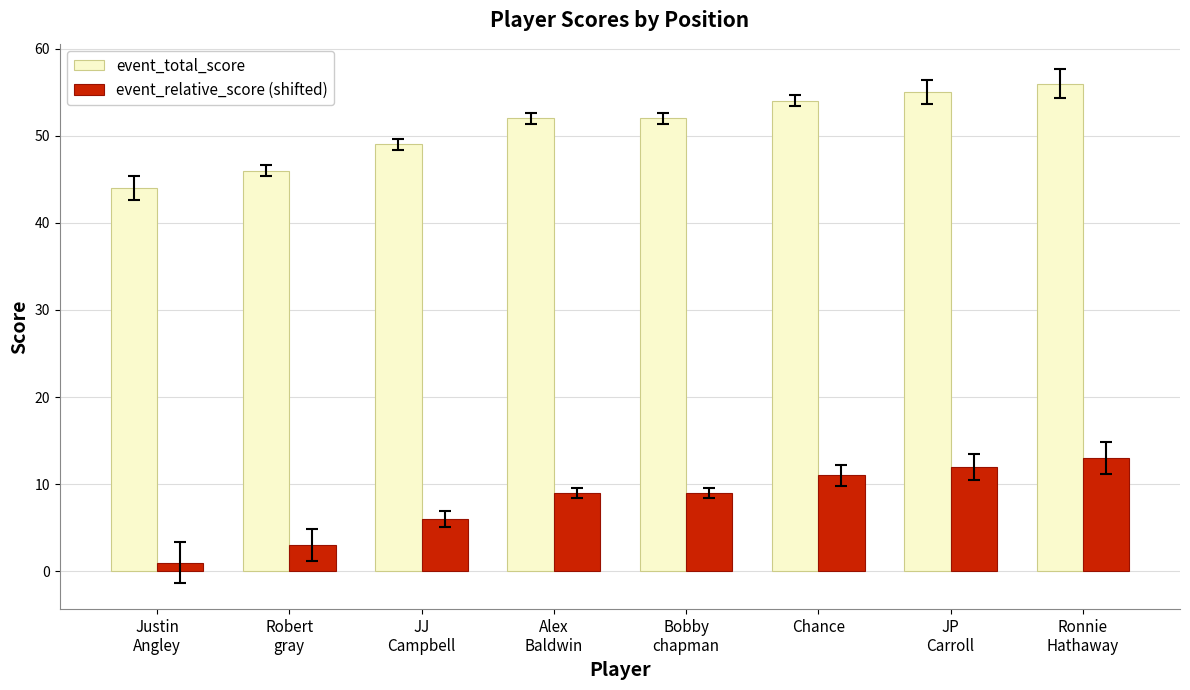

List the series in order of their overall mean, lowest first.

event_relative_score (shifted), event_total_score